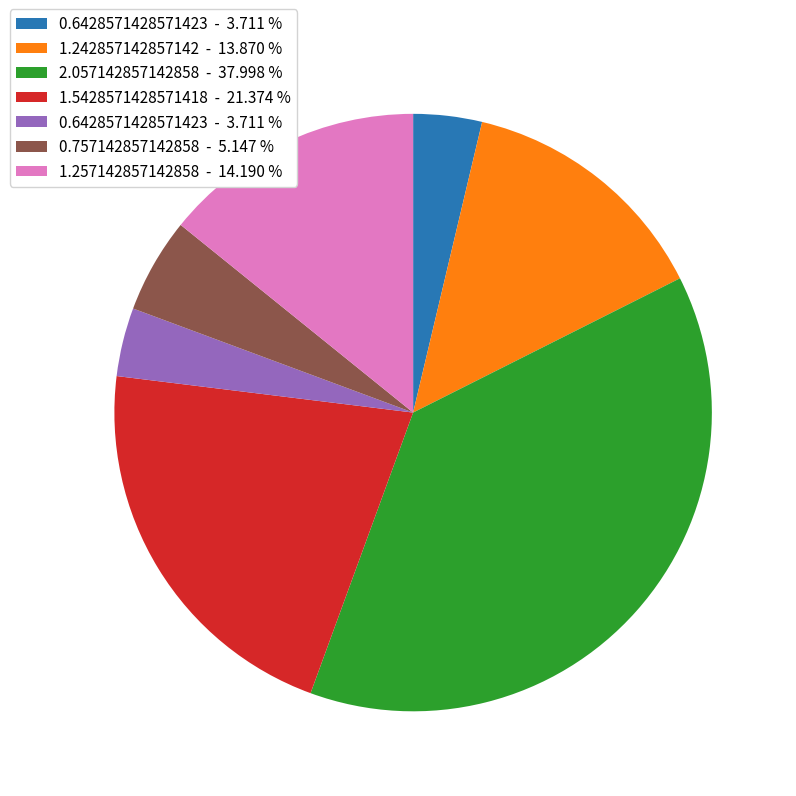

Is there a majority slice in this chart?

No